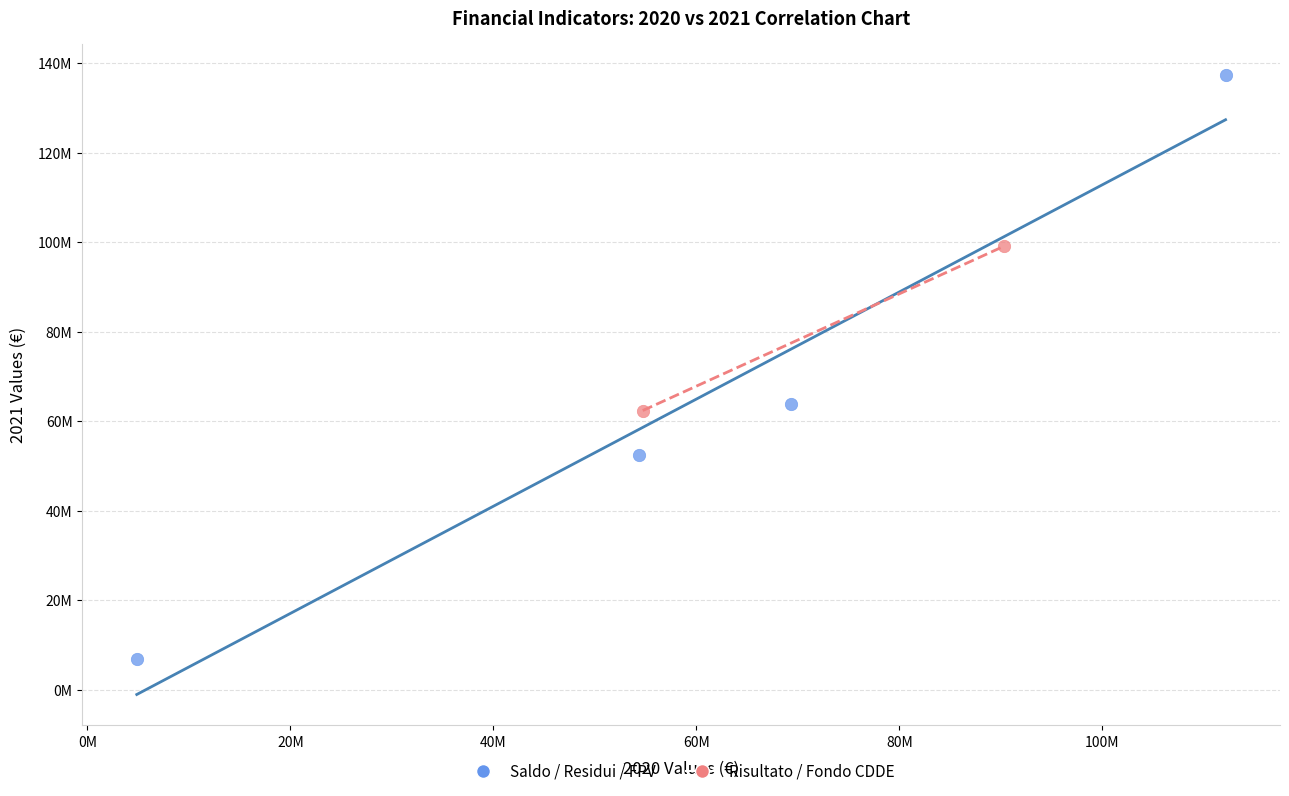

What are all the series names shown in the legend?

Saldo / Residui / FPV, Risultato / Fondo CDDE